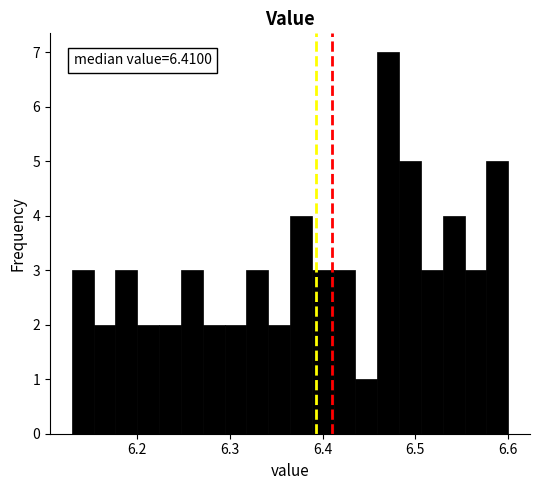

Read against the x-axis, roughly where is the centre of the tallest bar?

6.47